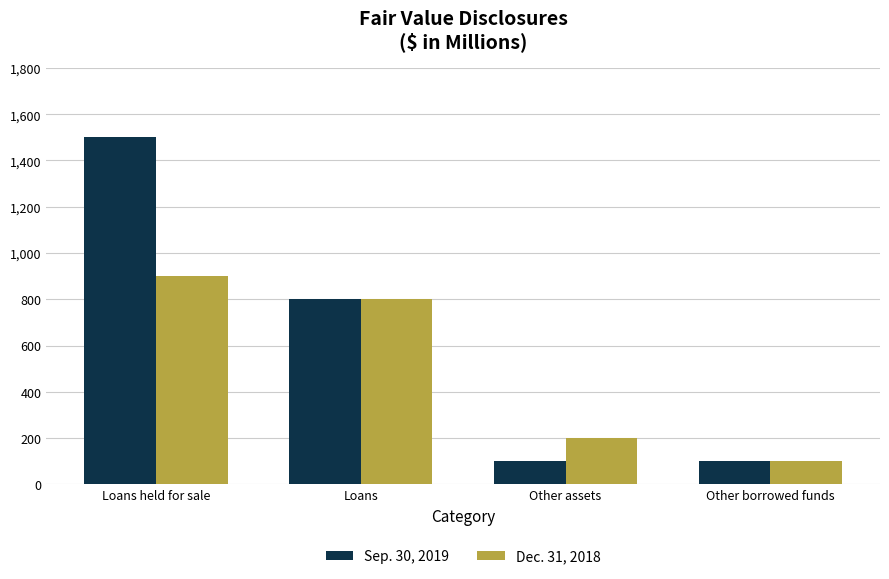

What are all the series names shown in the legend?

Sep. 30, 2019, Dec. 31, 2018